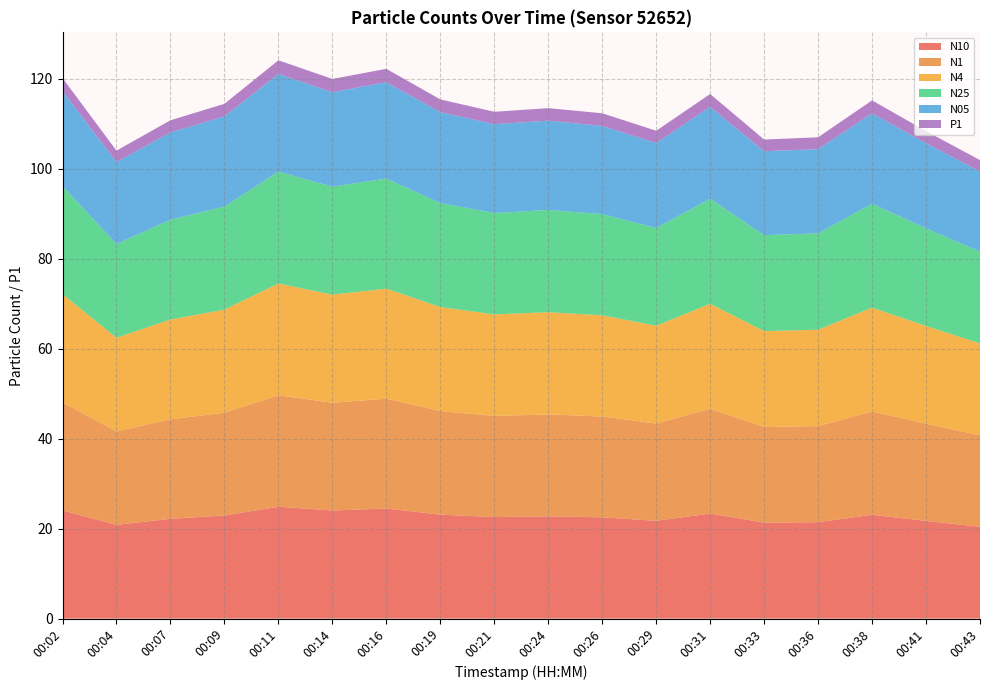

Reading left to right, transcribe all the data shown in this chart.

N10: 24.1	20.8	22.2	22.9	24.9	24.0	24.5	23.1	22.6	22.7	22.5	21.7	23.4	21.3	21.4	23.1	21.7	20.4
N1: 24.0	20.8	22.1	22.9	24.8	24.0	24.4	23.1	22.5	22.7	22.4	21.6	23.3	21.3	21.4	23.0	21.6	20.3
N4: 24.1	20.8	22.2	22.9	24.9	24.0	24.5	23.1	22.6	22.7	22.5	21.7	23.4	21.3	21.4	23.1	21.7	20.4
N25: 24.1	20.8	22.2	22.9	24.9	24.0	24.5	23.1	22.6	22.7	22.5	21.7	23.4	21.3	21.4	23.1	21.7	20.4
N05: 21.1	18.2	19.4	20.1	21.7	21.0	21.4	20.2	19.7	19.9	19.6	18.9	20.4	18.7	18.7	20.1	18.9	17.8
P1: 2.9	2.5	2.7	2.8	3.0	2.9	3.0	2.8	2.8	2.8	2.8	2.7	2.9	2.6	2.6	2.9	2.7	2.5